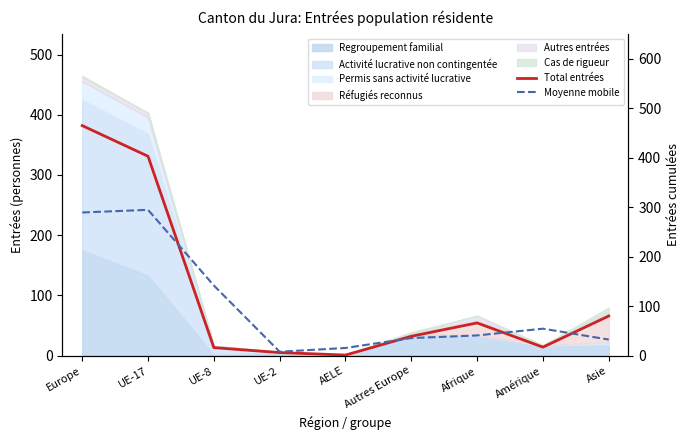

In Moyenne mobile, how many points are higher than both neighbors (excluding endpoints)?

2